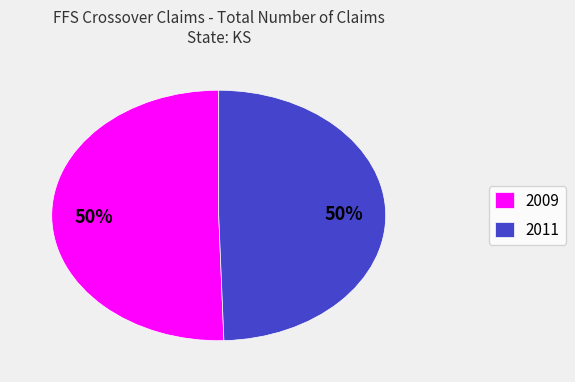

To the nearest percent, what percentage of the pie is 2011?

50%